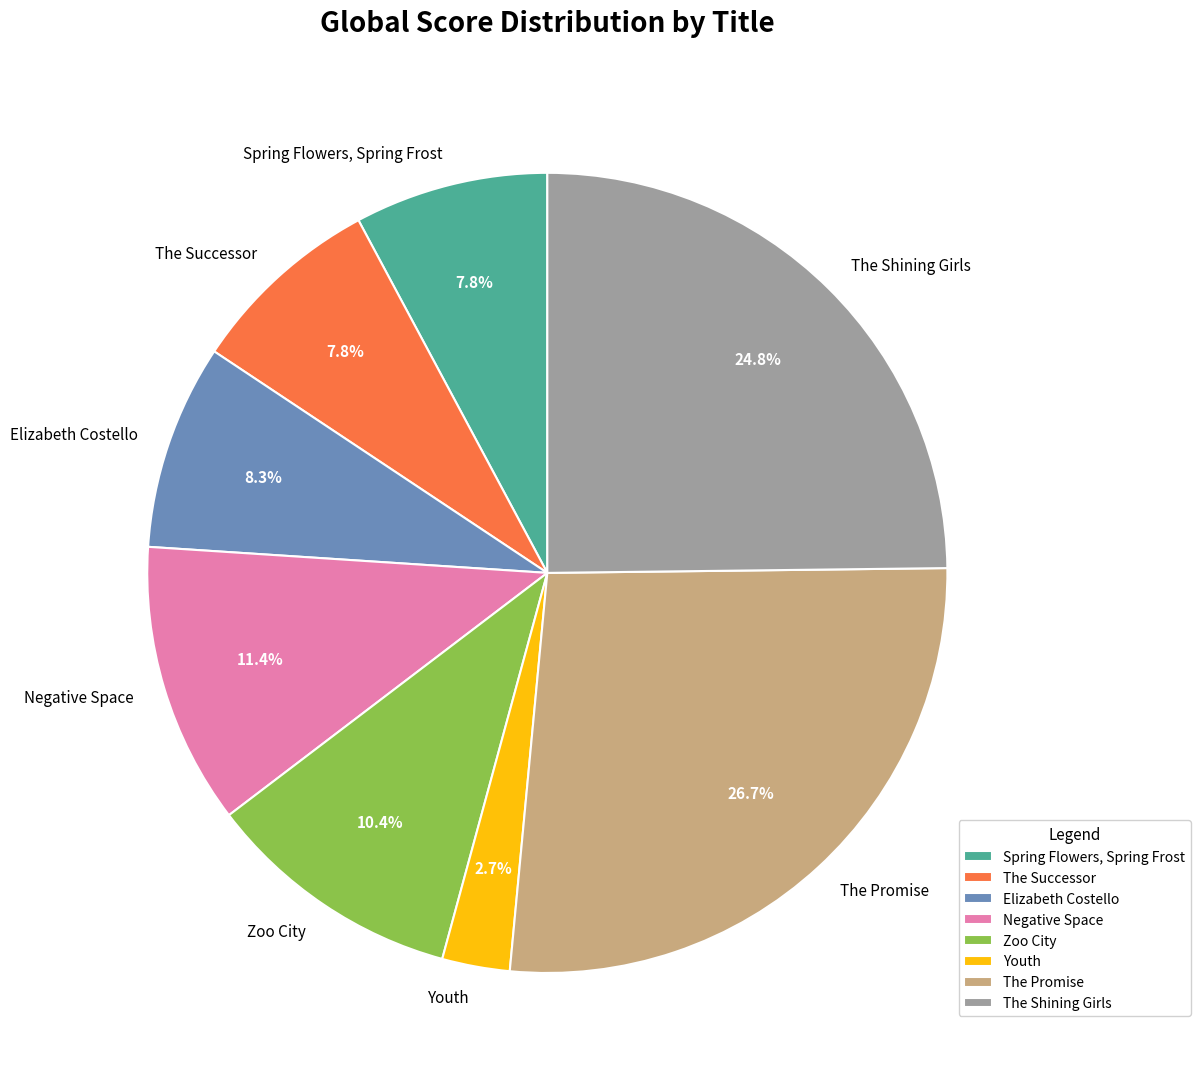

Count the number of slices in the pie.

8